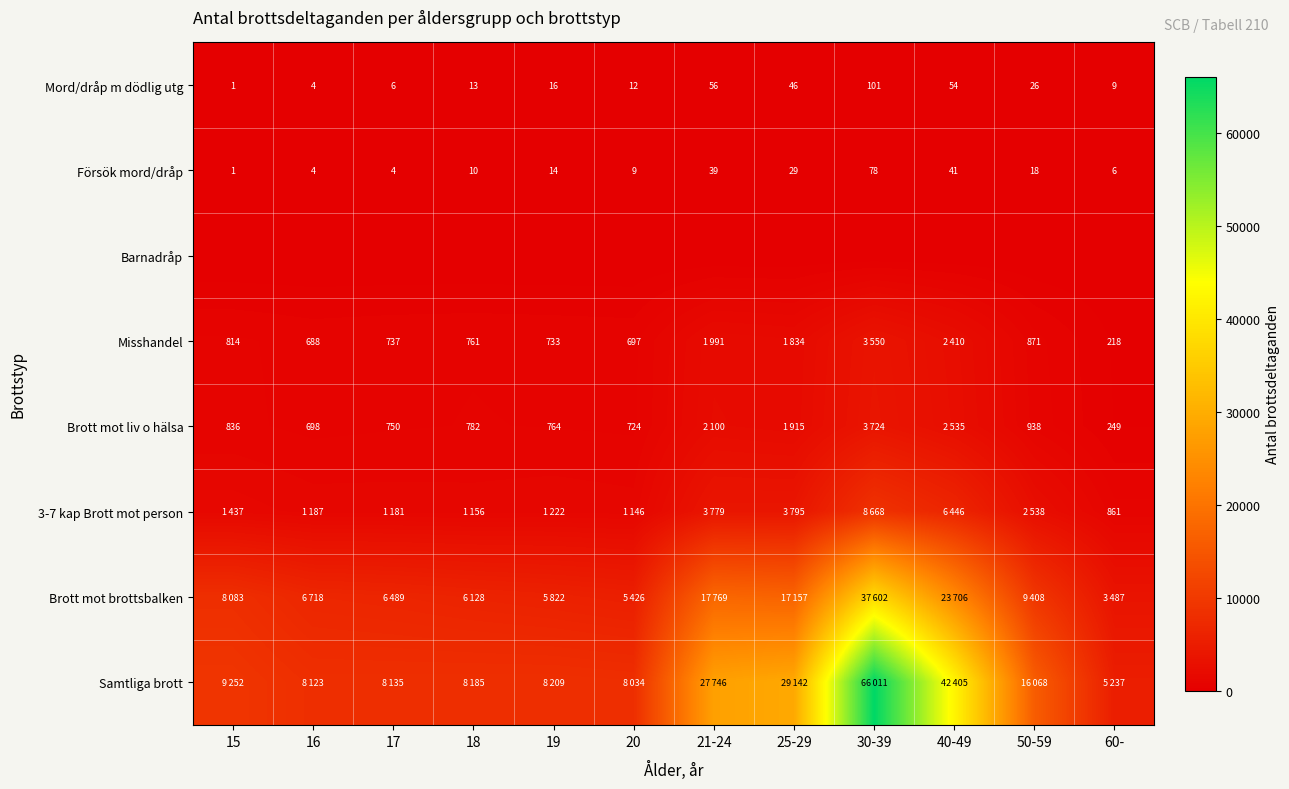

True or false: Mord/dråp m dödlig utg has a value of 43 at 50-59.

False